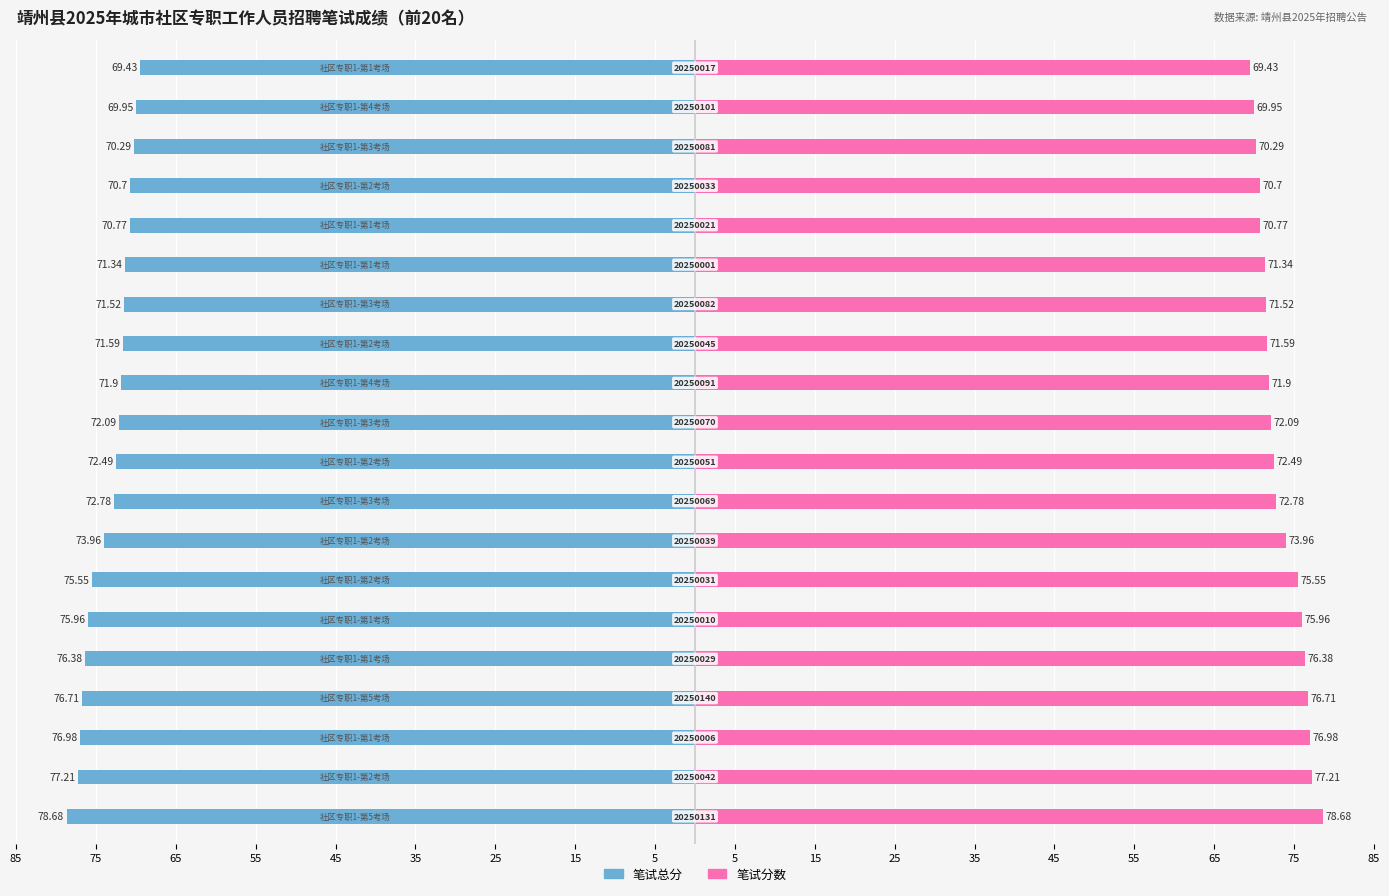

Count the number of categories in the chart.

20